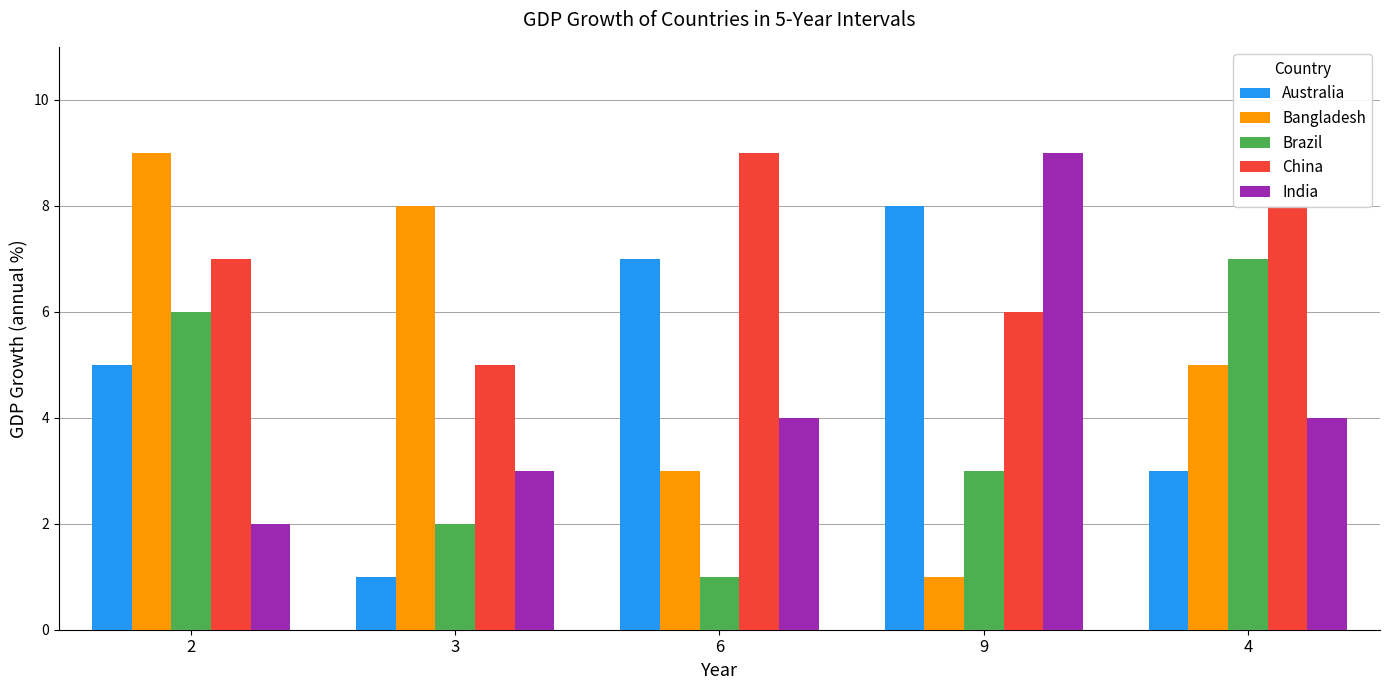

How many China values are between 6 and 8?

3